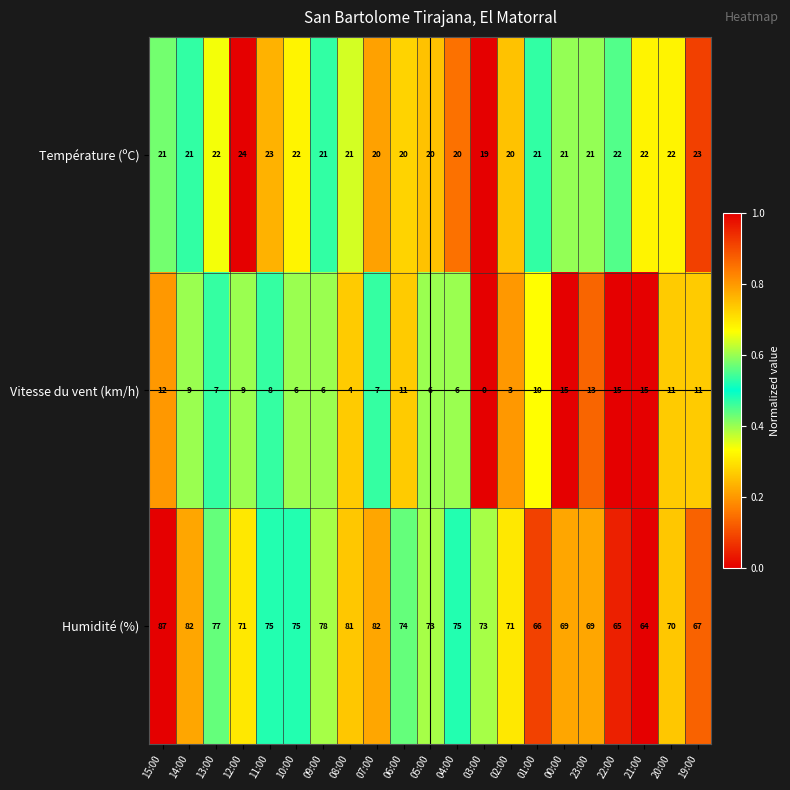

List the series in order of their overall mean, highest first.

Humidité (%), Température (ºC), Vitesse du vent (km/h)